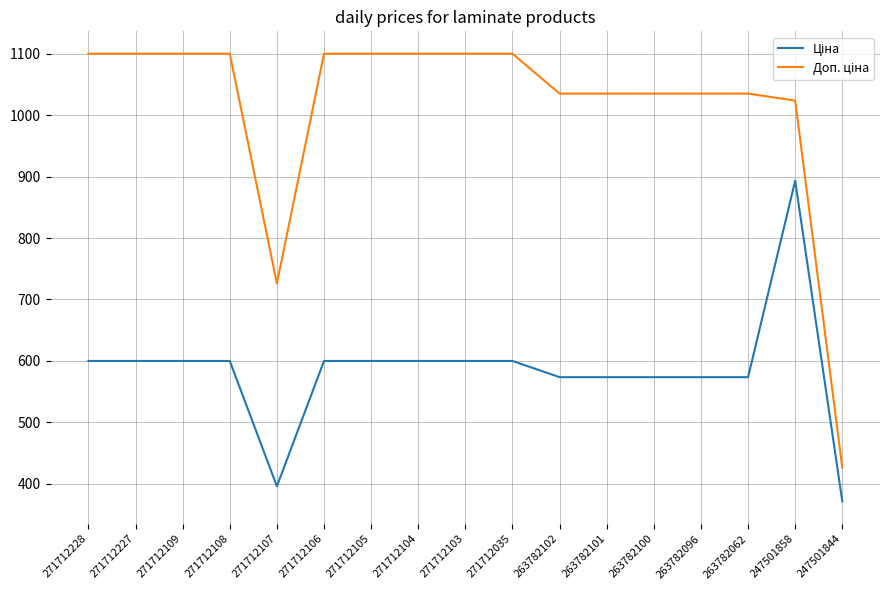

What is the total value across all series at 247501858?

1917.0